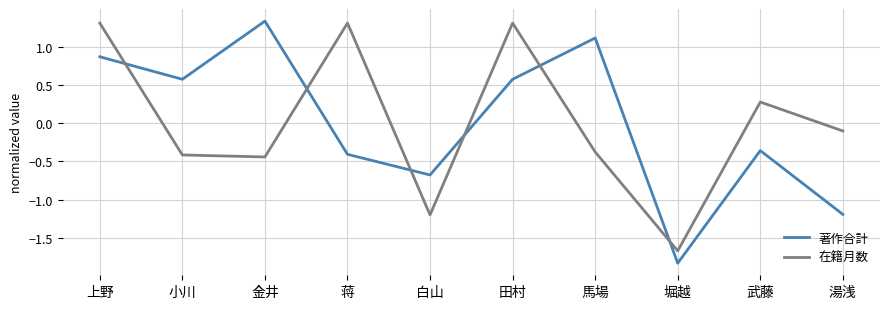

Is it true that 在籍月数 equals -0.4 at 金井?

True